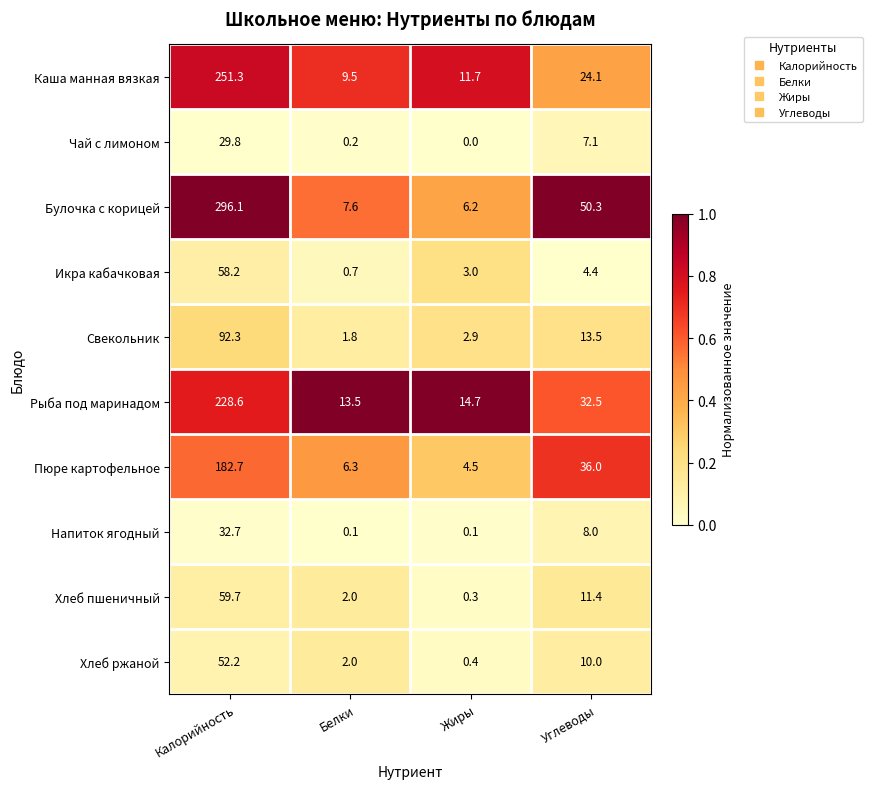

What is the difference between the maximum and minimum values in the Хлеб ржаной series?

51.8